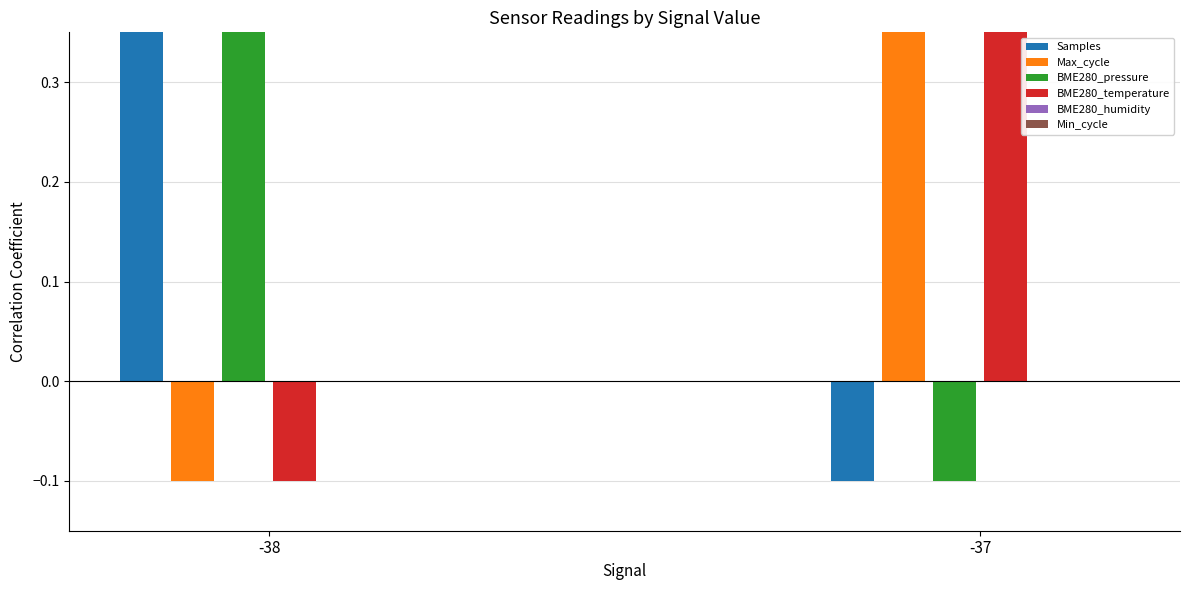

List the series in order of their peak value, lowest first.

BME280_humidity, Min_cycle, Samples, Max_cycle, BME280_pressure, BME280_temperature